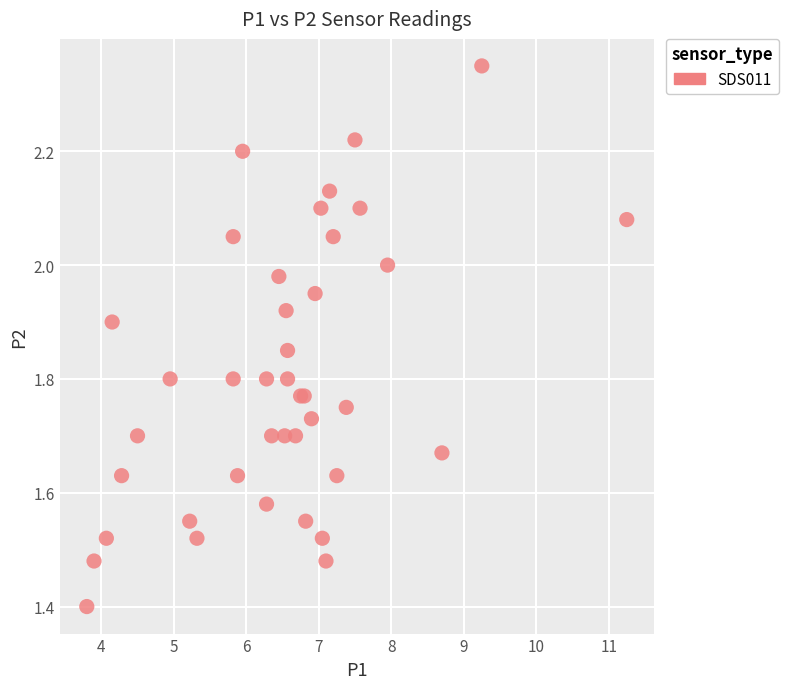

What Y value in the scatter plot is closest to 1?

1.4